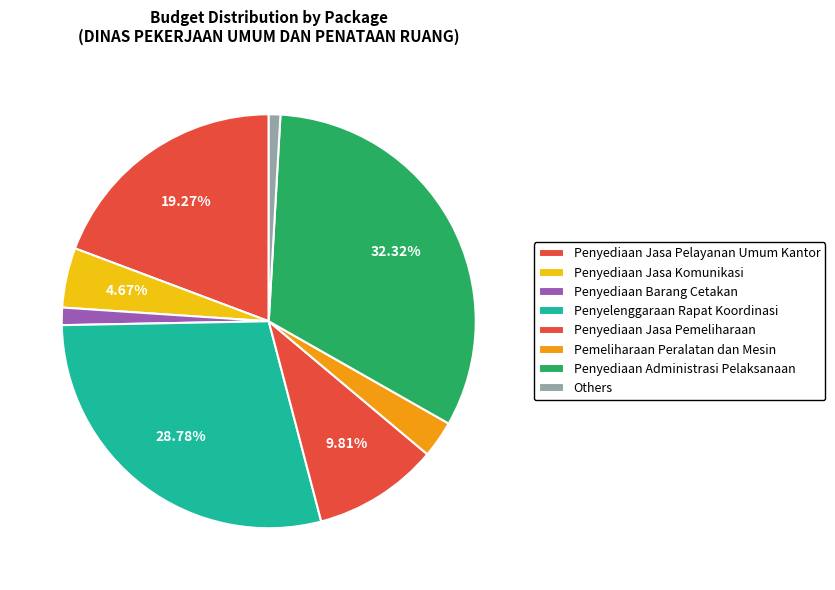

How many segments does this pie chart have?

8